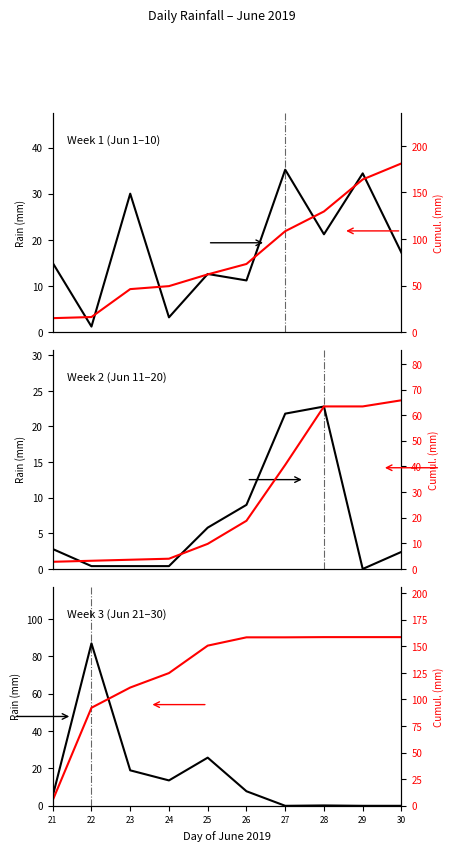

Does the chart have visible grid lines?

No